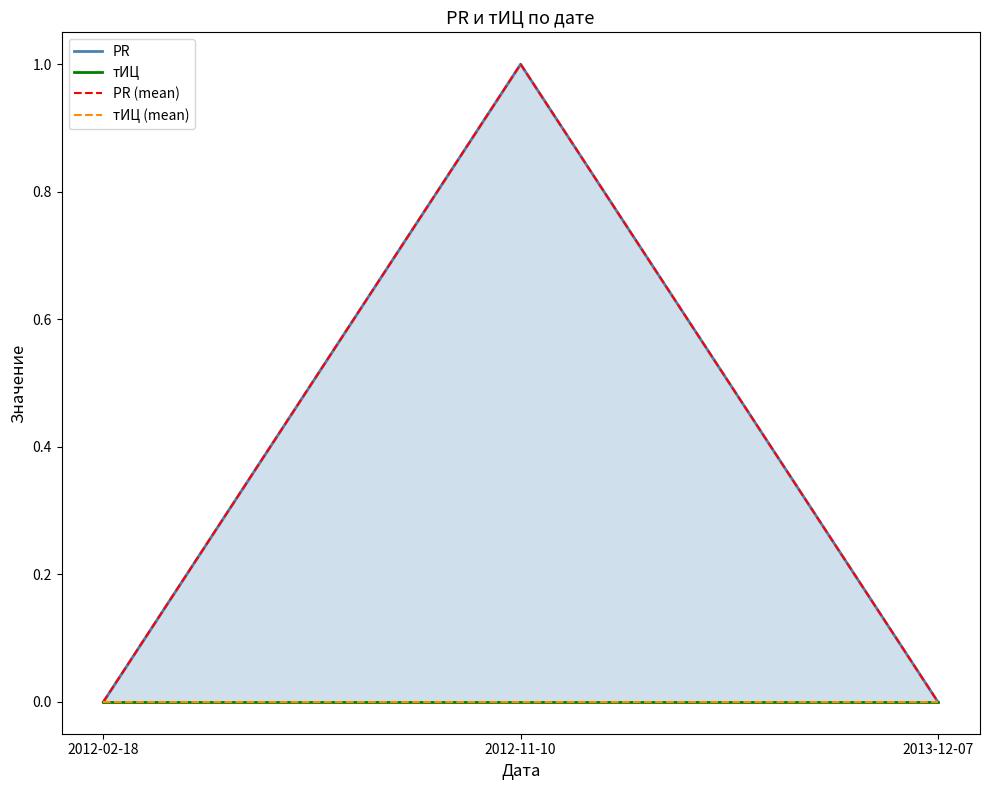

At which category does the chart reach its minimum across all series?

2012-02-18